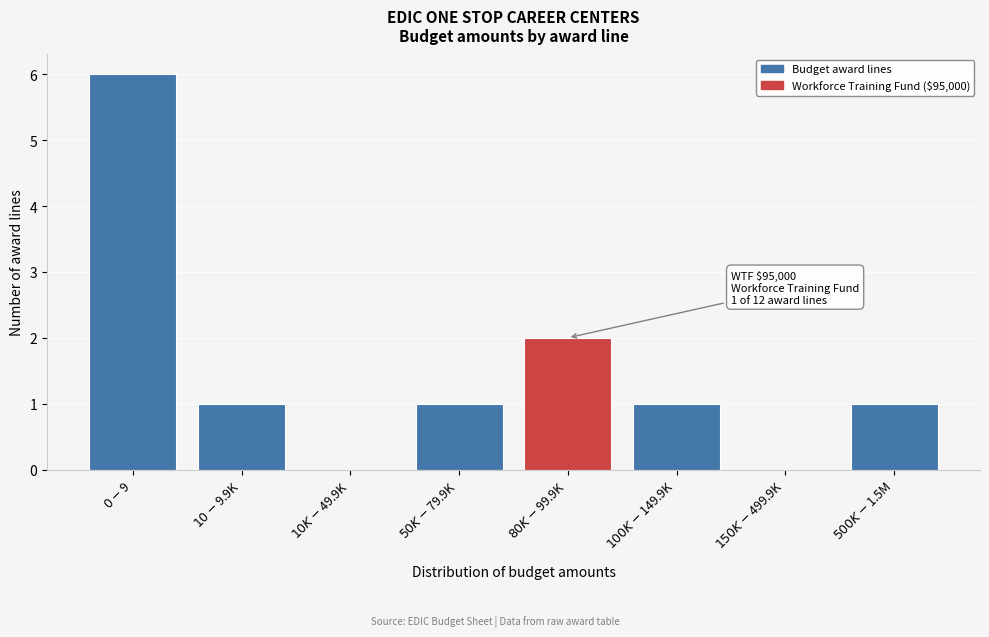

What is the sum of all values?

12